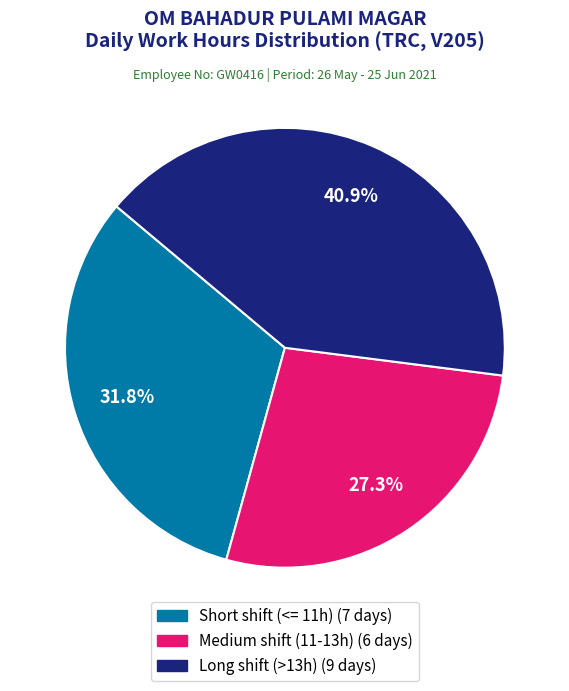

Is there a majority slice in this chart?

No